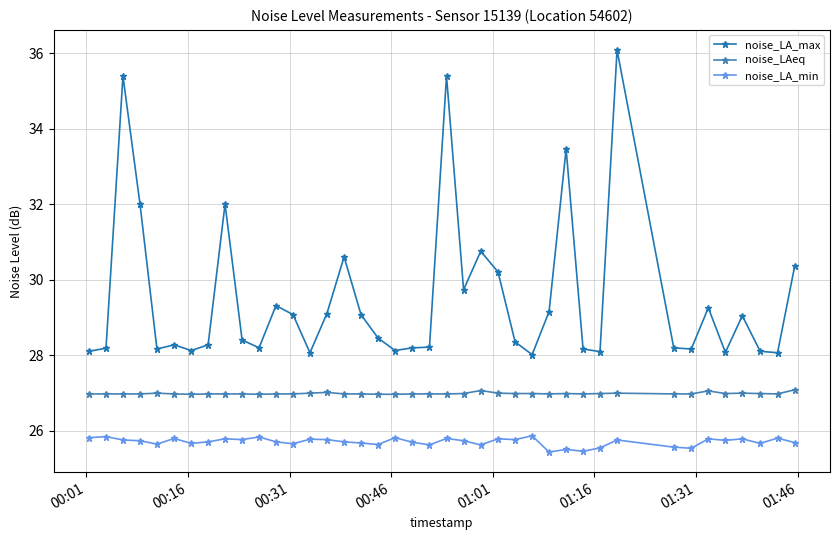

What is the average value of the noise_LA_max series?

29.5